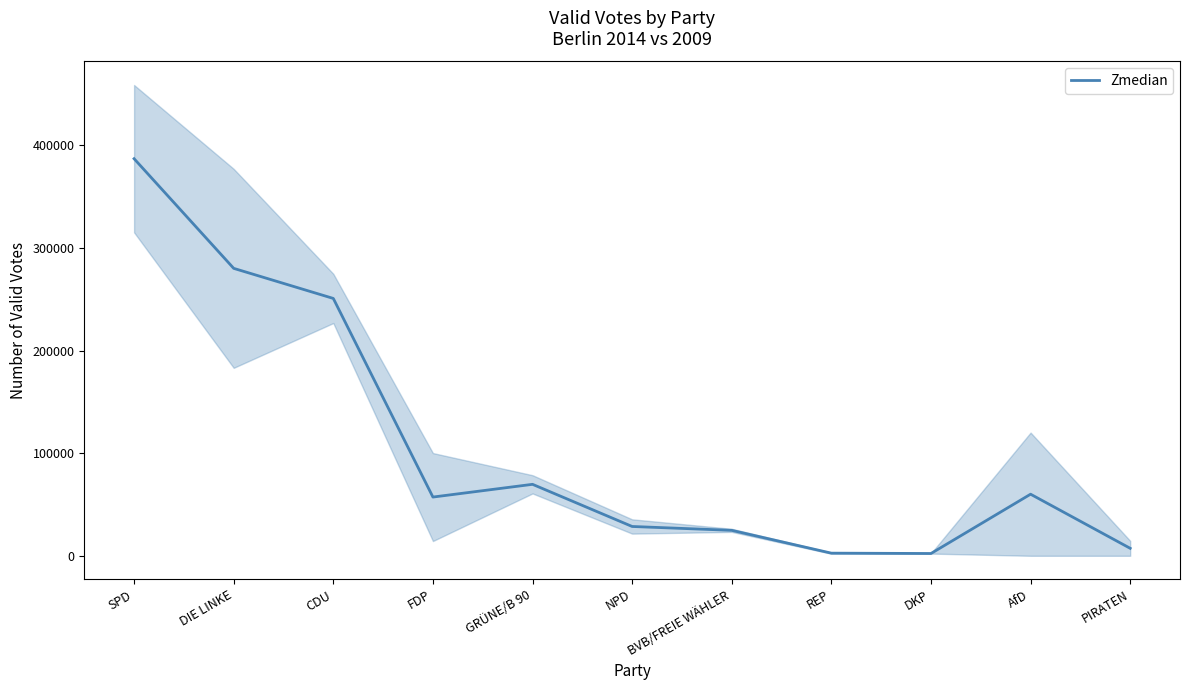

How many interior local valleys (lower than both neighbors) does the data have?

2